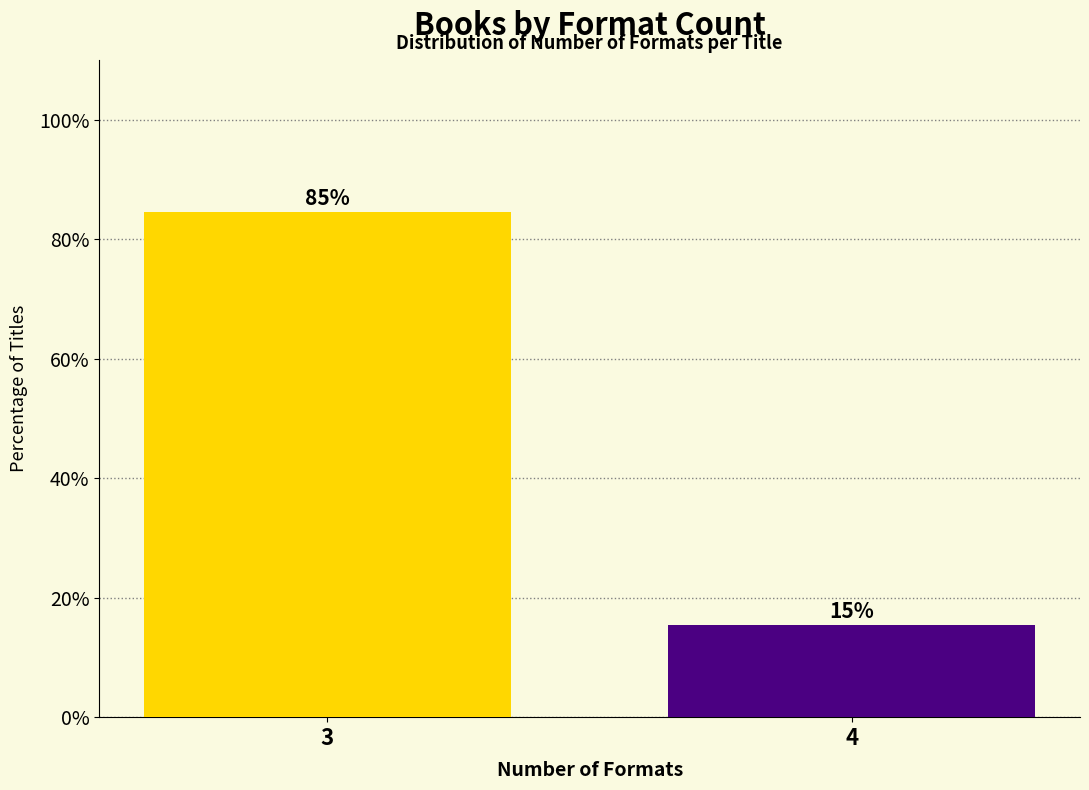

At which label does the data first exceed 84?

3